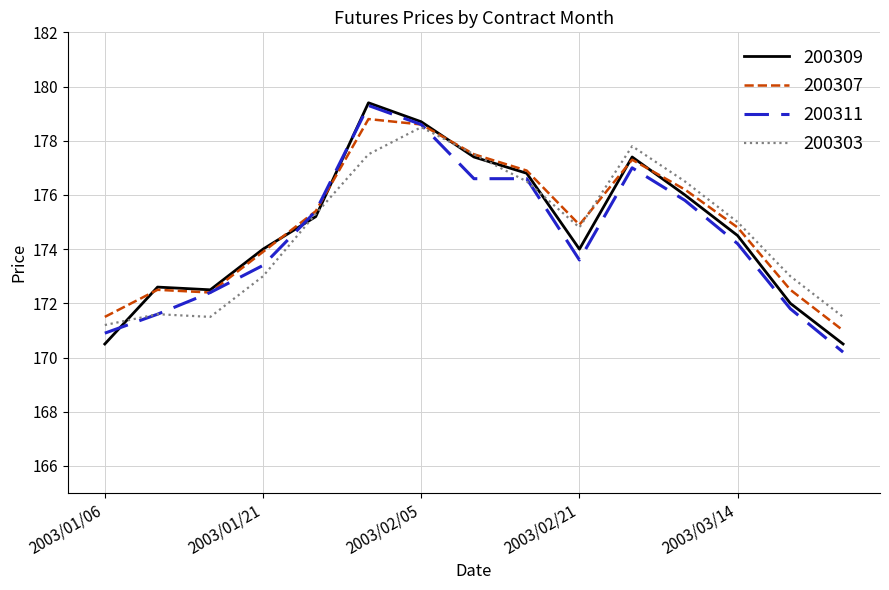

What is the highest value of the 200311 series?

179.3